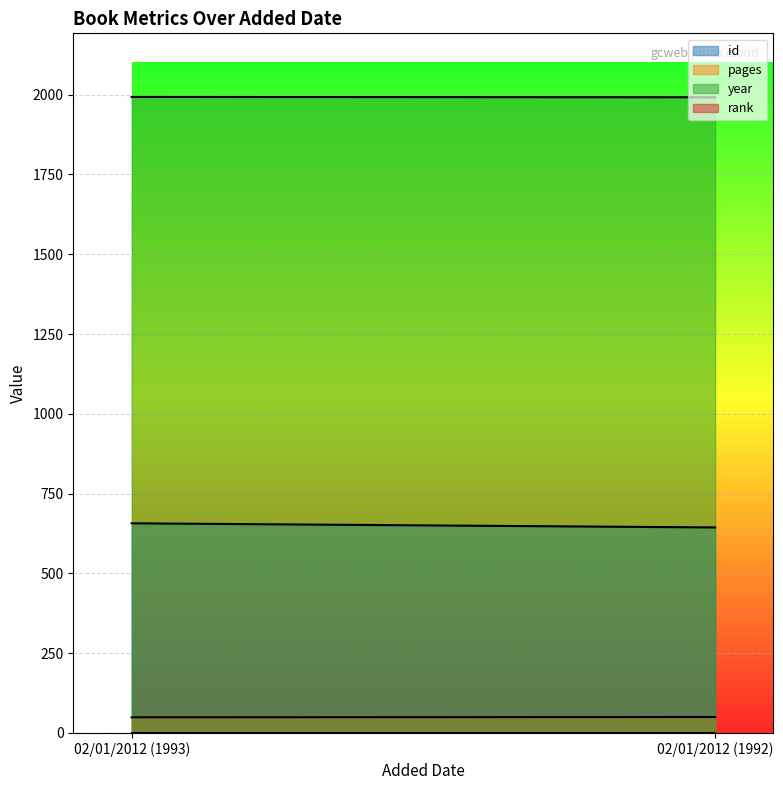

Is the value of id at 02/01/2012 (1993) greater than the value of year at 02/01/2012 (1993)?

No